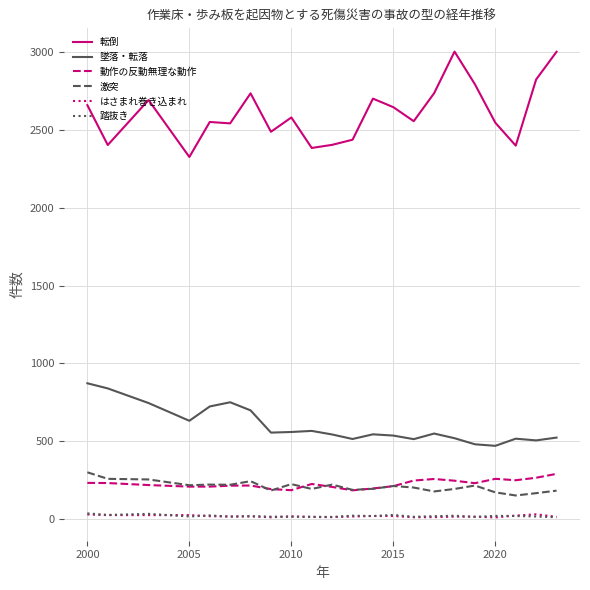

What is the greatest value displayed?

3003